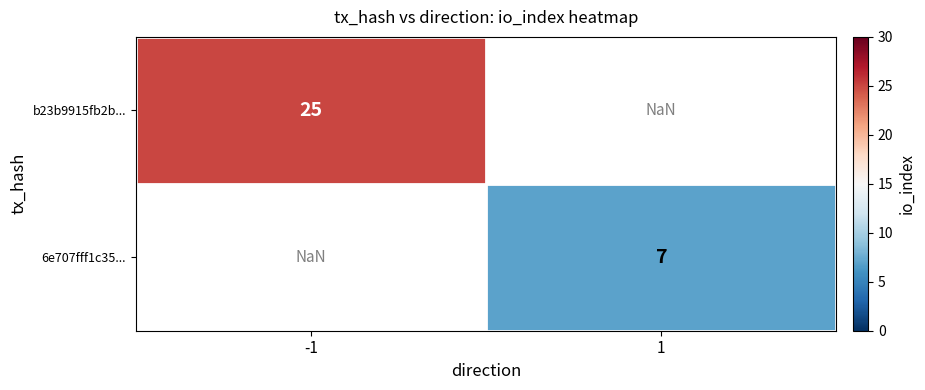

Count the number of data series in this chart.

2